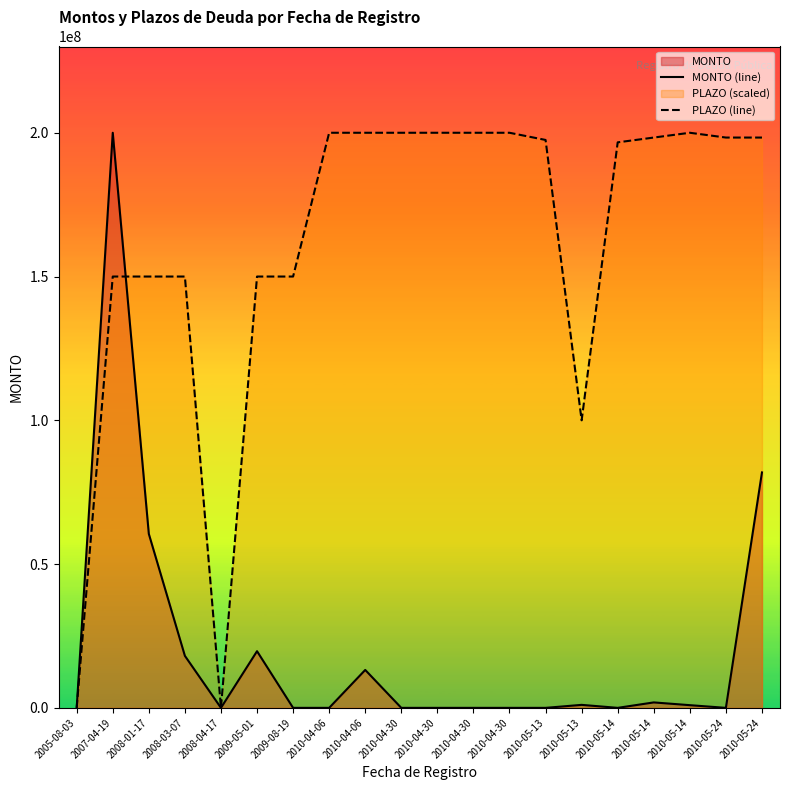

The value of MONTO (line) at 2010-04-06 is 0.0. True or false?

True